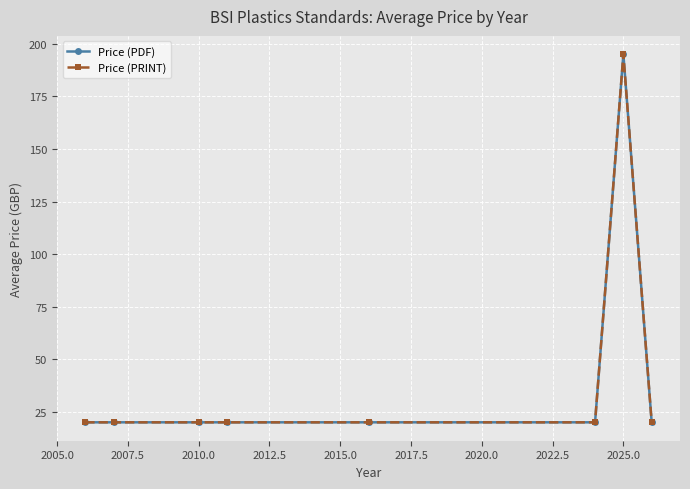

Is this an area chart (filled region under the line)?

No